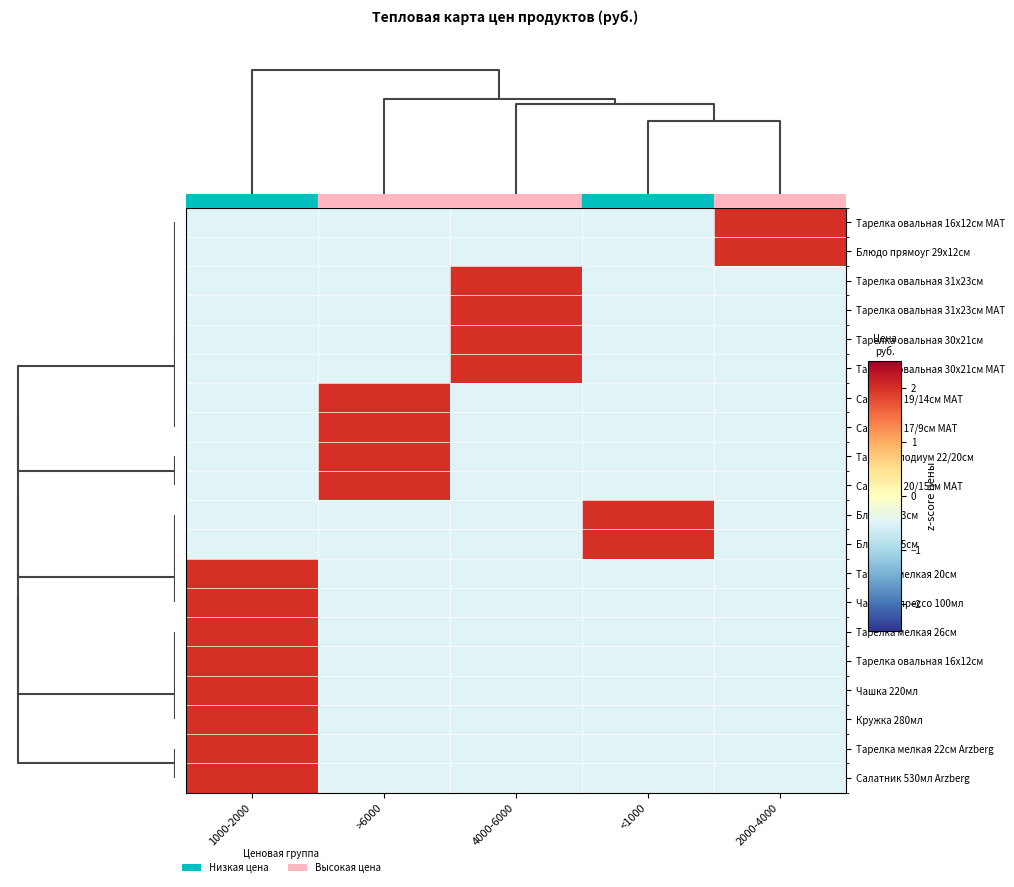

Count the number of categories in the chart.

5